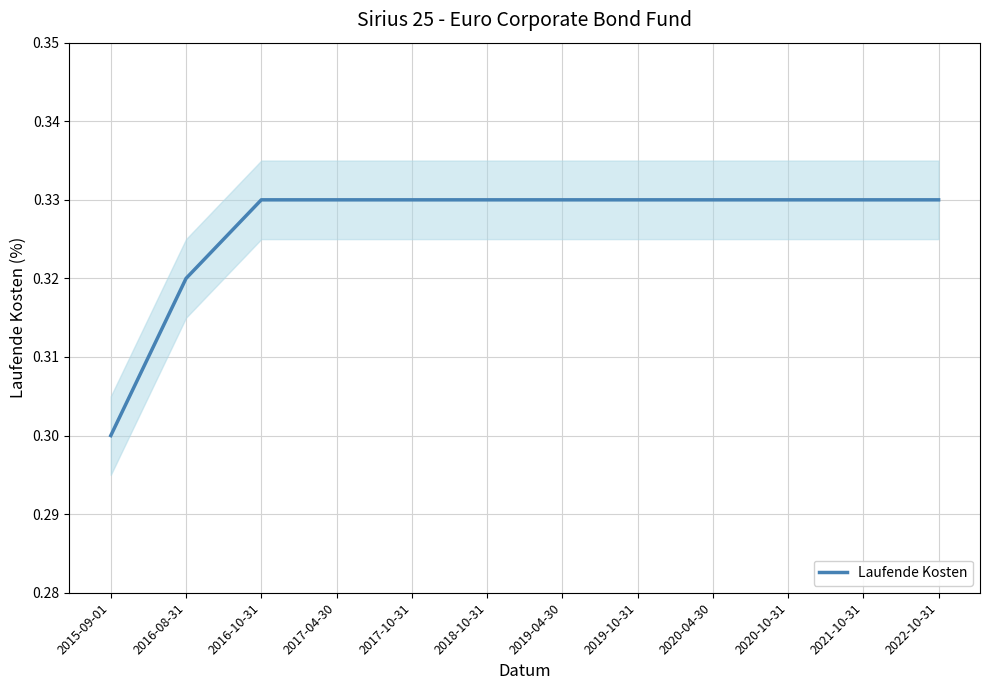

What is the value of the 4th point from the left?

0.3